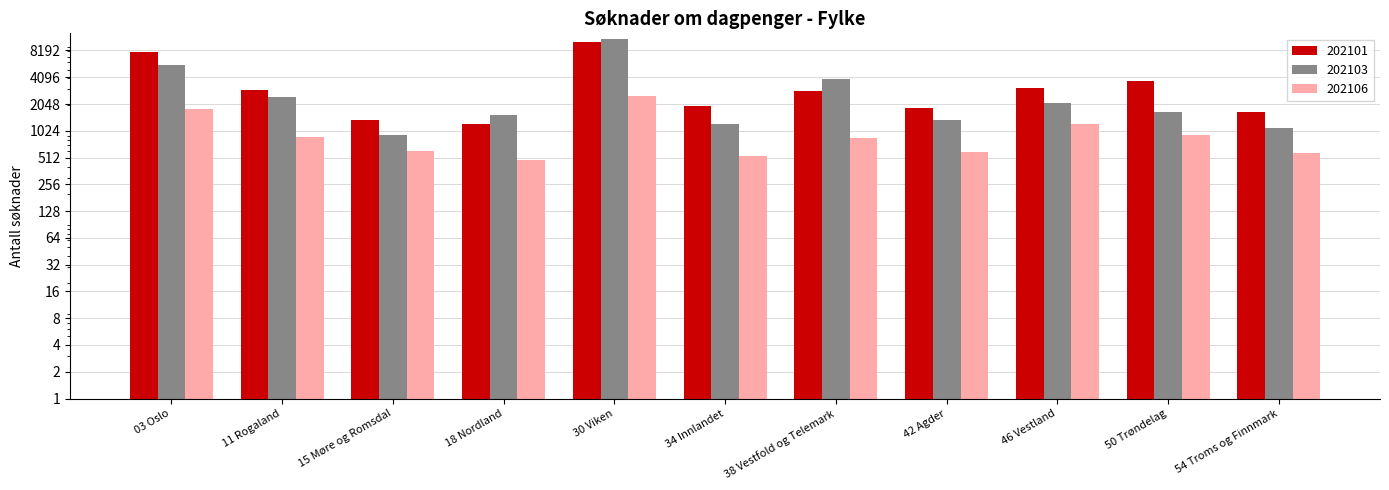

Reading left to right, list all the values displayed in this chart.

202101: 03 Oslo=7774	11 Rogaland=2956	15 Møre og Romsdal=1353	18 Nordland=1221	30 Viken=10279	34 Innlandet=1940	38 Vestfold og Telemark=2864	42 Agder=1859	46 Vestland=3114	50 Trøndelag=3732	54 Troms og Finnmark=1672
202103: 03 Oslo=5567	11 Rogaland=2469	15 Møre og Romsdal=928	18 Nordland=1529	30 Viken=10924	34 Innlandet=1222	38 Vestfold og Telemark=3939	42 Agder=1353	46 Vestland=2126	50 Trøndelag=1672	54 Troms og Finnmark=1113
202106: 03 Oslo=1795	11 Rogaland=862	15 Møre og Romsdal=603	18 Nordland=485	30 Viken=2537	34 Innlandet=535	38 Vestfold og Telemark=852	42 Agder=597	46 Vestland=1215	50 Trøndelag=907	54 Troms og Finnmark=572